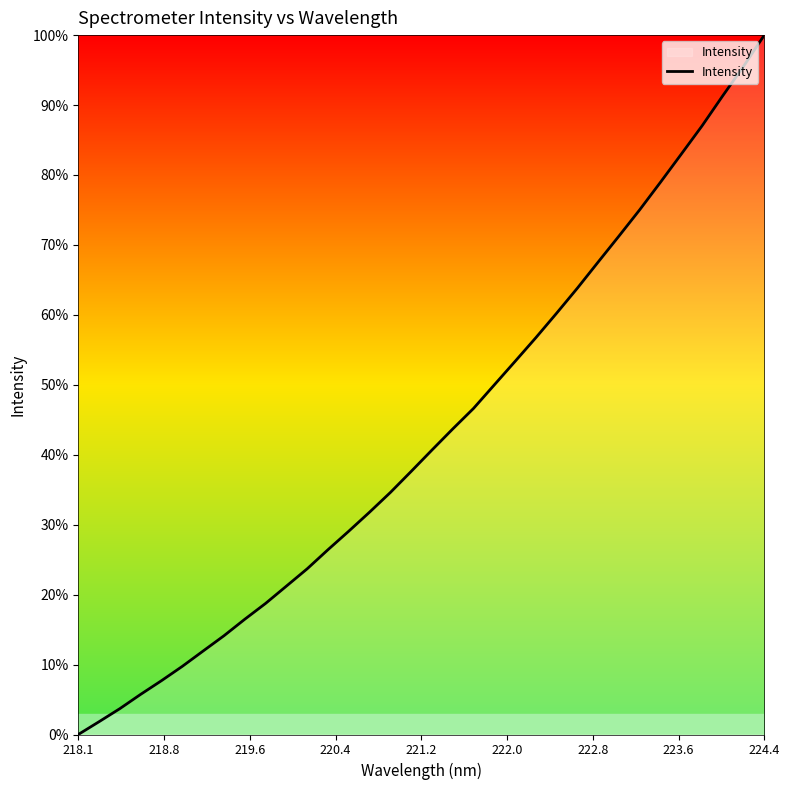

What is the sum of all values?

1459.2